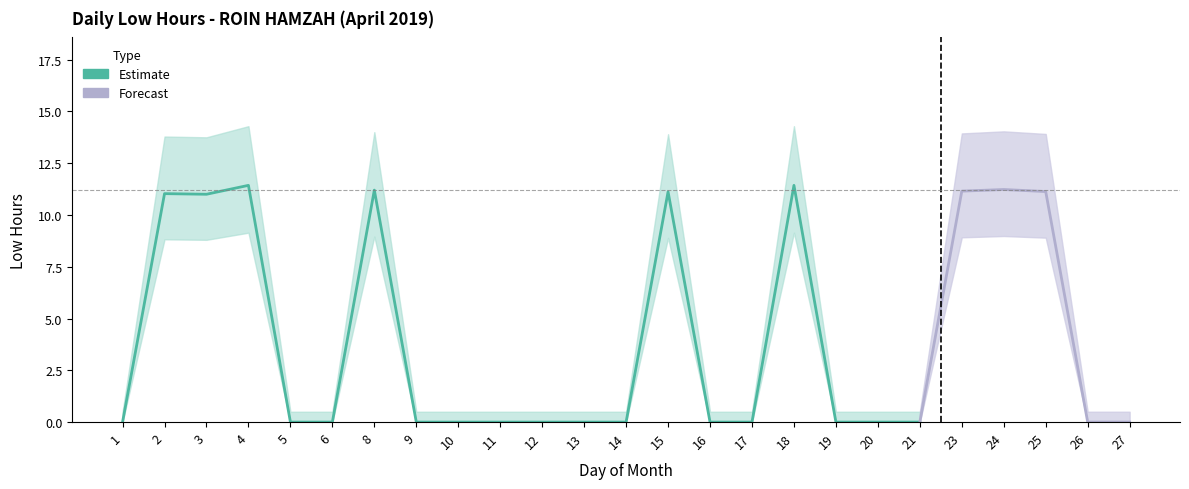

Reading left to right, extract all data points from this chart.

1=0.0	2=11.0	3=11.0	4=11.4	5=0.0	6=0.0	8=11.2	9=0.0	10=0.0	11=0.0	12=0.0	13=0.0	14=0.0	15=11.1	16=0.0	17=0.0	18=11.4	19=0.0	20=0.0	21=0.0	23=11.2	24=11.2	25=11.1	26=0.0	27=0.0